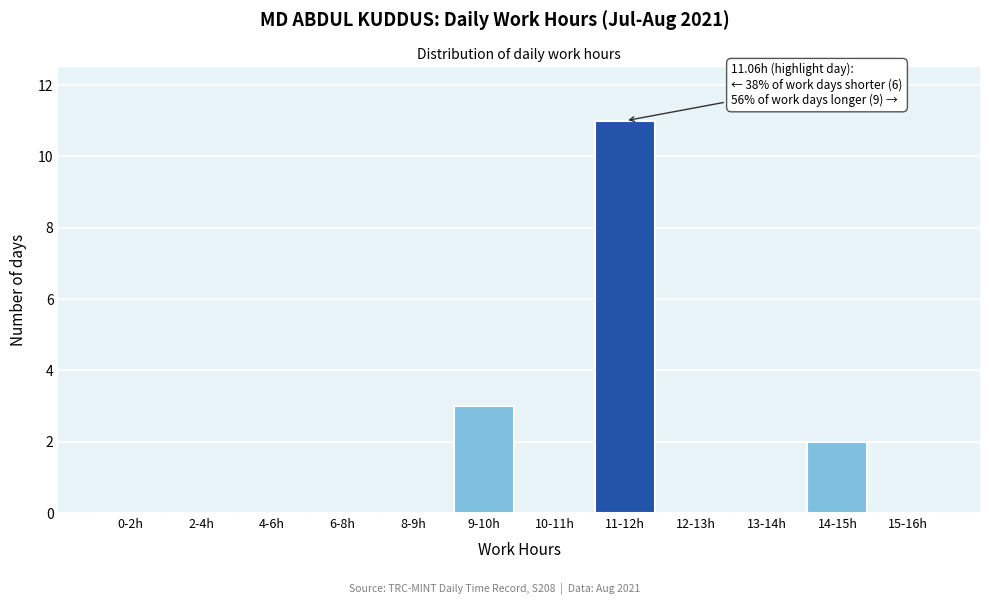

Reading left to right, list all the values displayed in this chart.

0-2h=0	2-4h=0	4-6h=0	6-8h=0	8-9h=0	9-10h=3	10-11h=0	11-12h=11	12-13h=0	13-14h=0	14-15h=2	15-16h=0